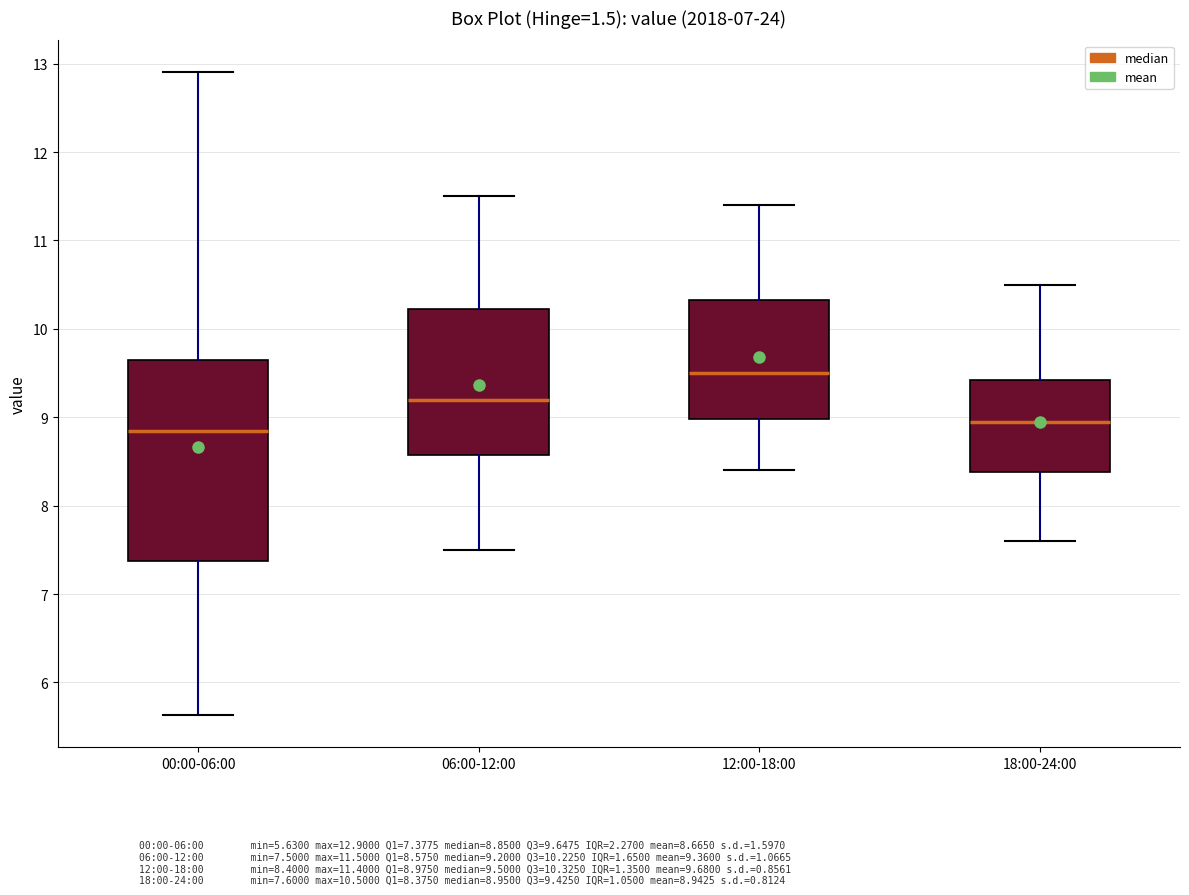

Reading left to right, transcribe this box plot: for each box, give where its median line is, the range the box spans, and where its two whiskers end, as read against the y-axis. The values are not printed on the chart, so give them approximately, as read against the axis.

00:00-06:00: median 8.9, box 7.4 to 9.6, whiskers 5.6 to 12.9
06:00-12:00: median 9.2, box 8.6 to 10.2, whiskers 7.5 to 11.5
12:00-18:00: median 9.5, box 9.0 to 10.3, whiskers 8.4 to 11.4
18:00-24:00: median 9.0, box 8.4 to 9.4, whiskers 7.6 to 10.5